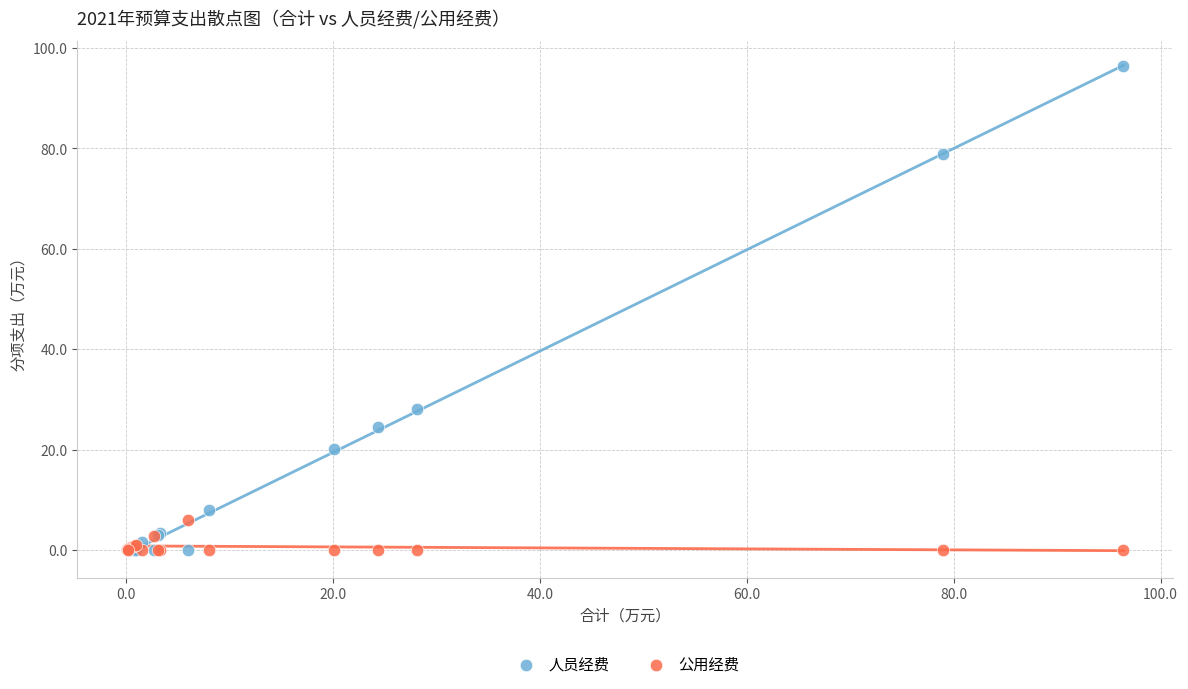

Which series reaches the maximum Y coordinate?

人员经费